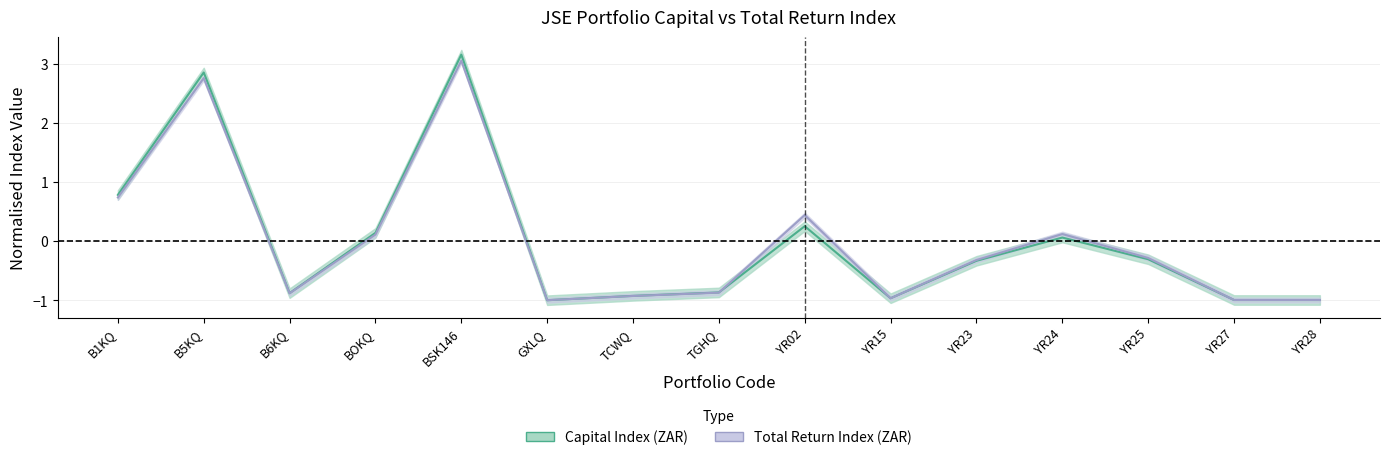

List the series in order of their peak value, lowest first.

Total Return Index (ZAR), Capital Index (ZAR)